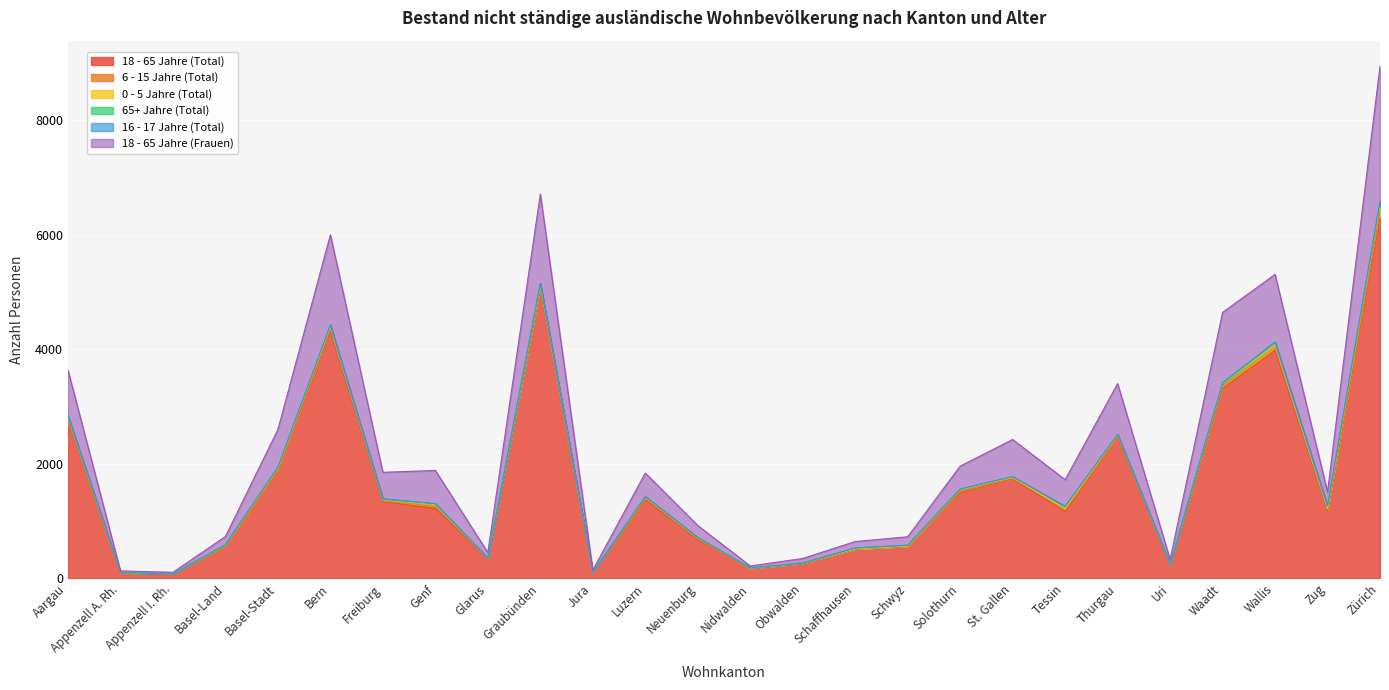

How many lines are shown in the chart?

6